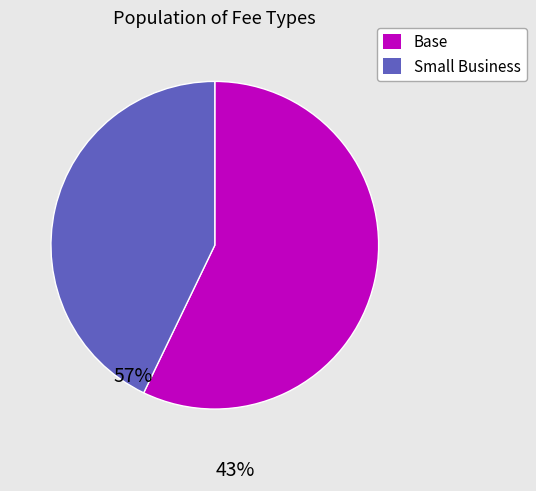

Is there any slice that represents more than half of the pie?

Yes